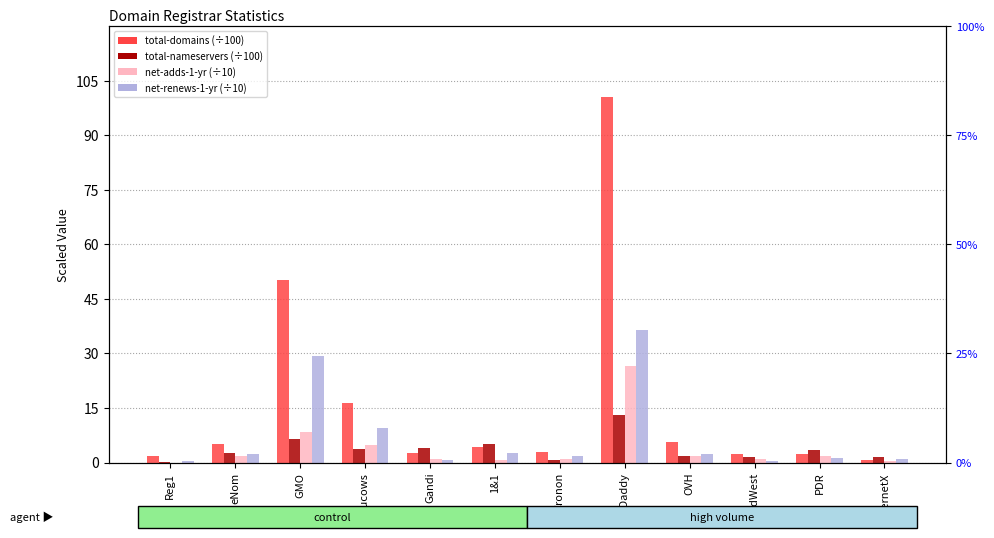

What is the highest value of the total-domains (÷100) series?

100.4